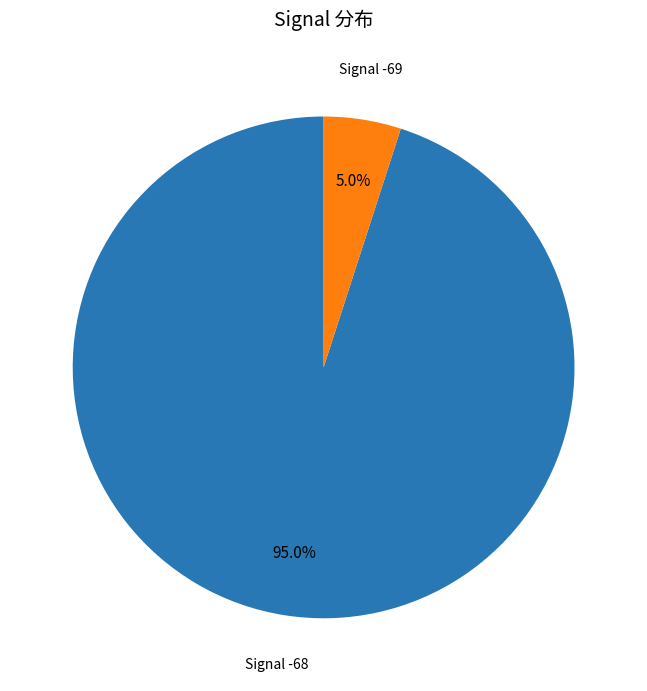

Does any single category account for the majority?

Yes